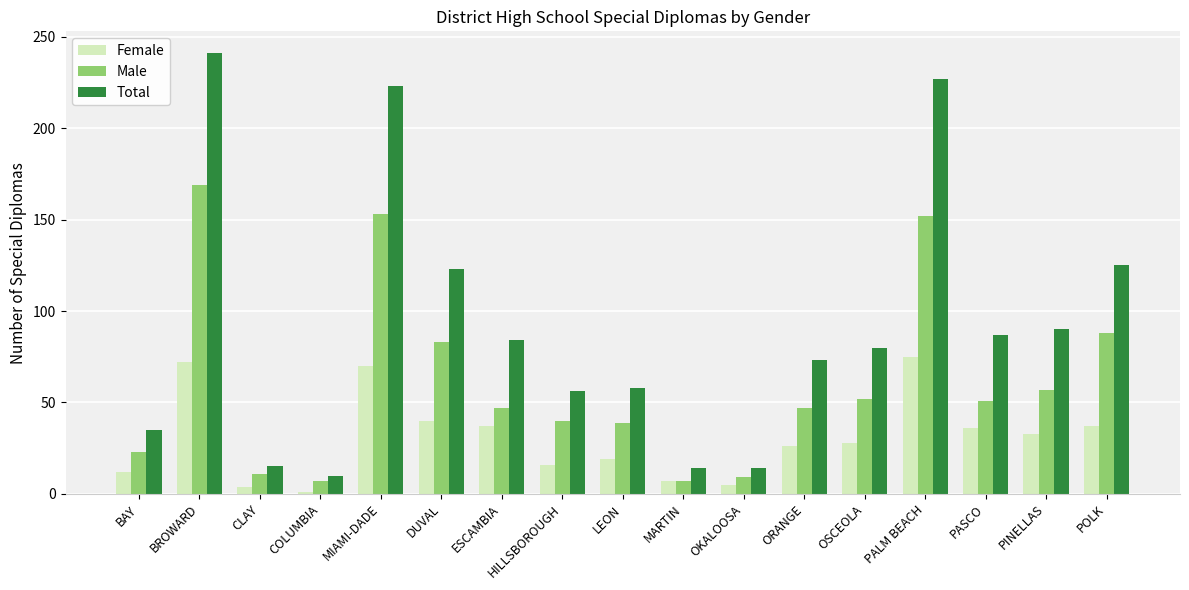

Which series changed the most between BAY and PALM BEACH?

Total